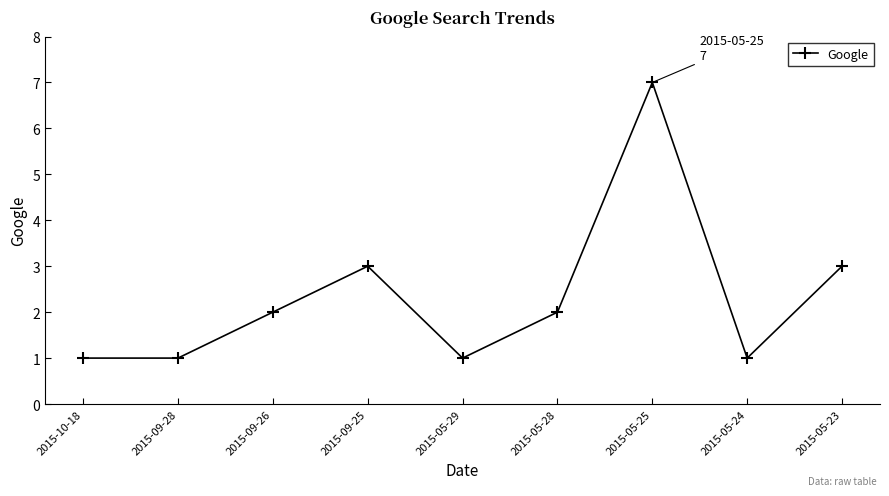

What is the ratio of the value at 2015-10-18 to the value at 2015-09-25?

0.3